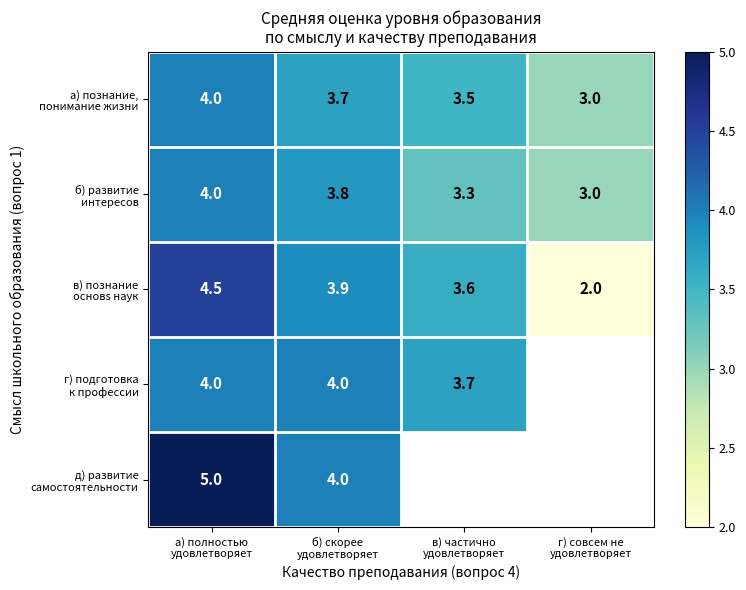

At which label does б) развитие интересов reach its peak?

а) полностью удовлетворяет